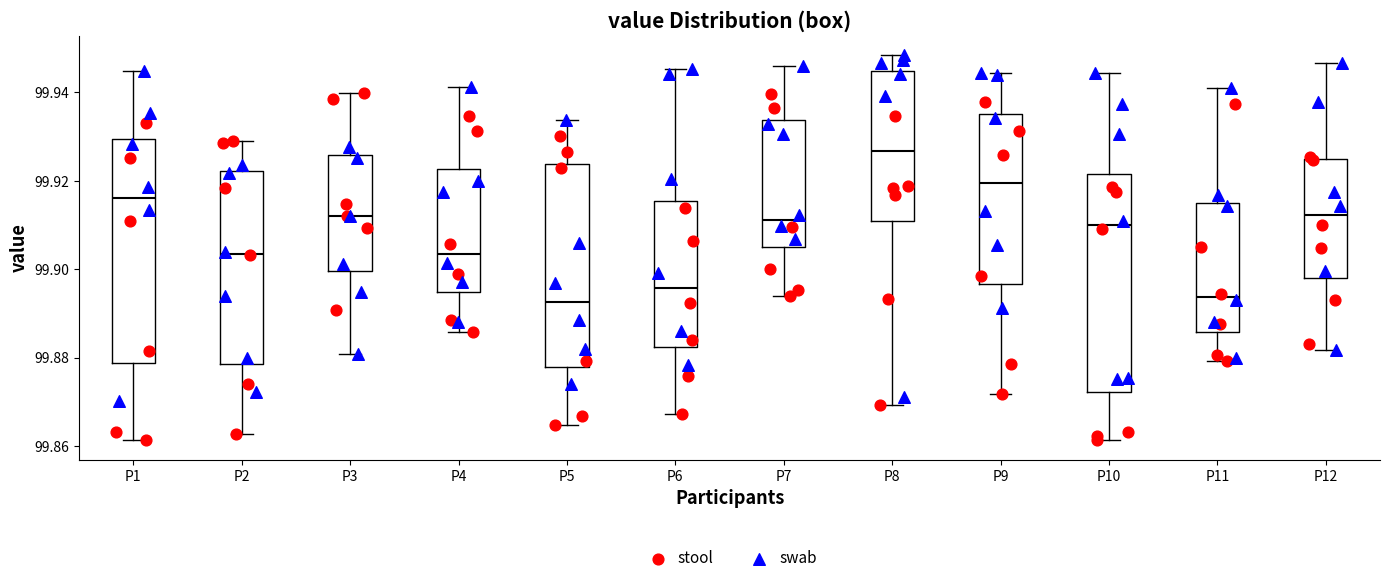

Reading left to right, read every box against the y-axis: the position of its median line, the range the box covers, and the ends of its whiskers. The values are not printed on the chart, so give them approximately, as read against the axis.

P1: median 99.916, box 99.878 to 99.930, whiskers 99.862 to 99.944
P2: median 99.904, box 99.878 to 99.922, whiskers 99.862 to 99.930
P3: median 99.912, box 99.900 to 99.926, whiskers 99.880 to 99.940
P4: median 99.904, box 99.894 to 99.922, whiskers 99.886 to 99.942
P5: median 99.892, box 99.878 to 99.924, whiskers 99.864 to 99.934
P6: median 99.896, box 99.882 to 99.916, whiskers 99.868 to 99.946
P7: median 99.912, box 99.906 to 99.934, whiskers 99.894 to 99.946
P8: median 99.926, box 99.910 to 99.944, whiskers 99.870 to 99.948
P9: median 99.920, box 99.896 to 99.936, whiskers 99.872 to 99.944
P10: median 99.910, box 99.872 to 99.922, whiskers 99.862 to 99.944
P11: median 99.894, box 99.886 to 99.914, whiskers 99.880 to 99.942
P12: median 99.912, box 99.898 to 99.924, whiskers 99.882 to 99.946